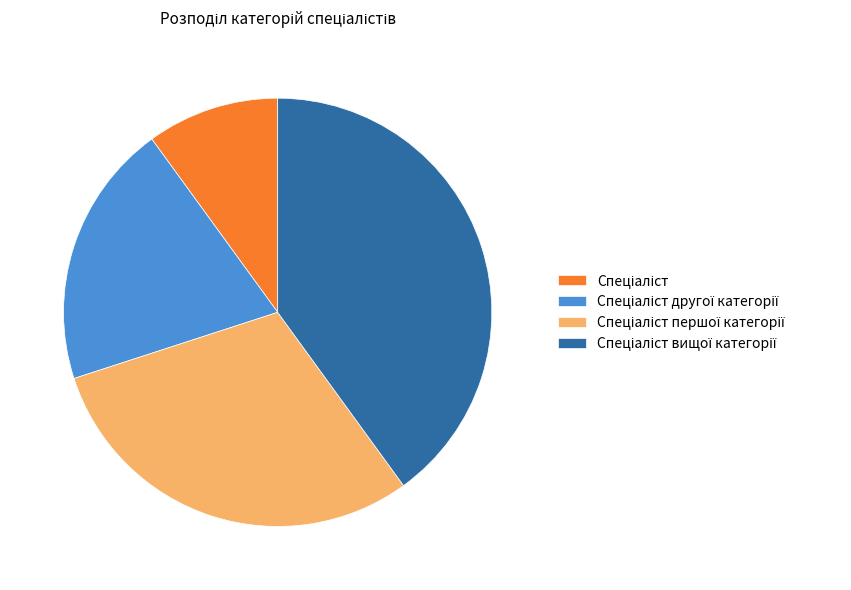

Is there a majority slice in this chart?

No